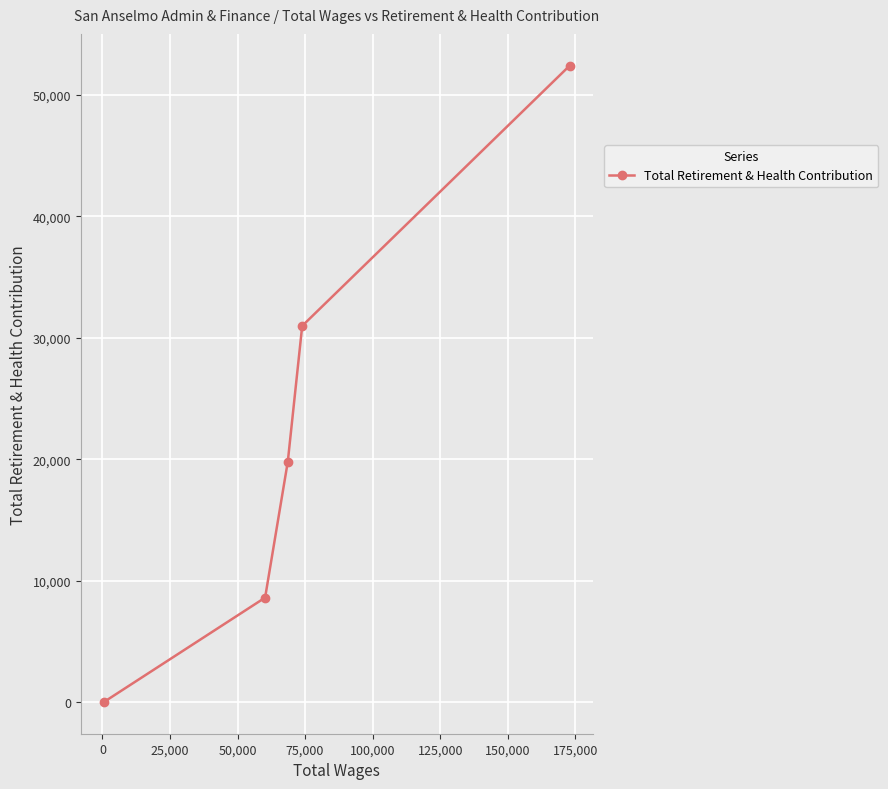

What is the difference between the maximum and second lowest values?

43832